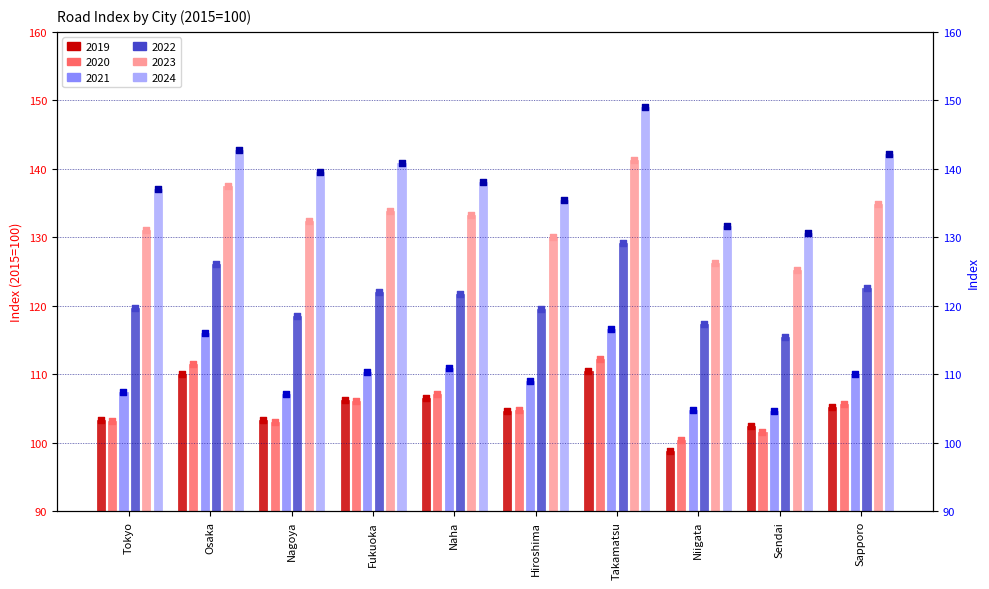

What are all the series names shown in the legend?

2019, 2020, 2021, 2022, 2023, 2024